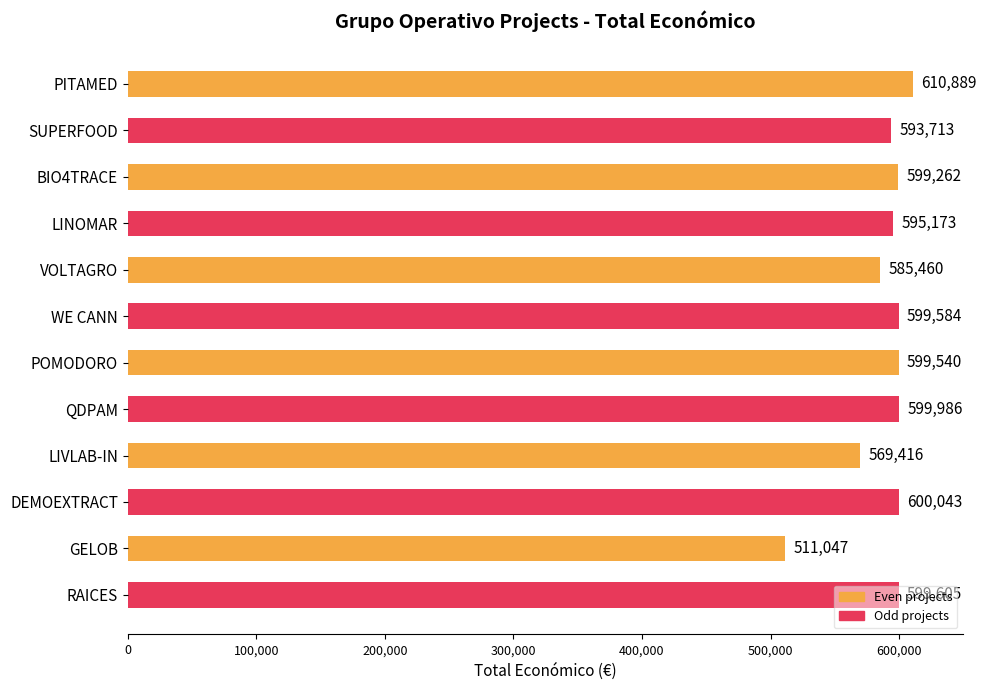

What is the label of the 8th bar from the top?

QDPAM